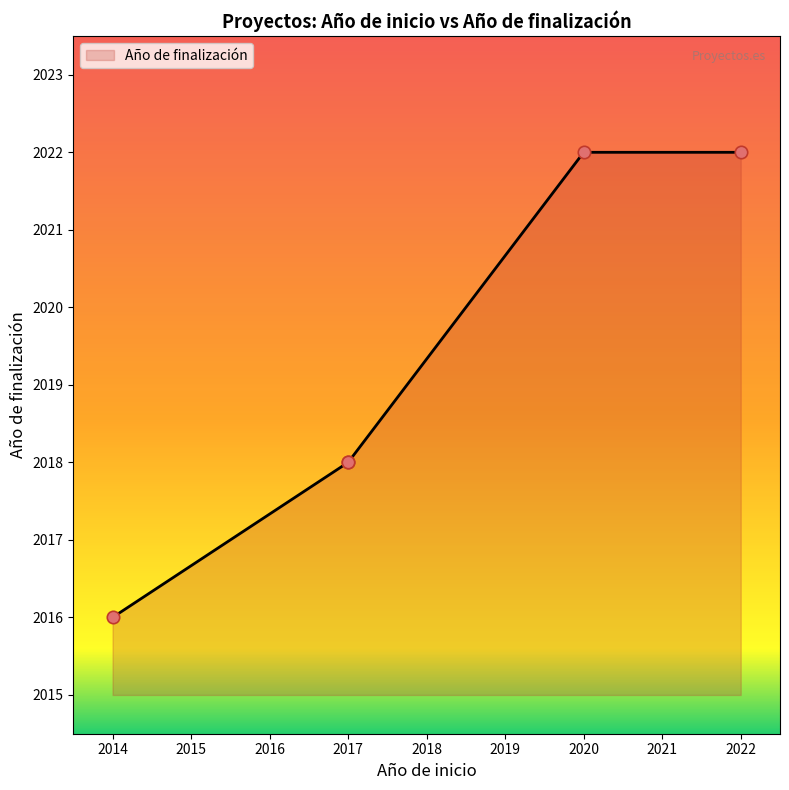

What is the change in value from 2017 to 2020?

+4